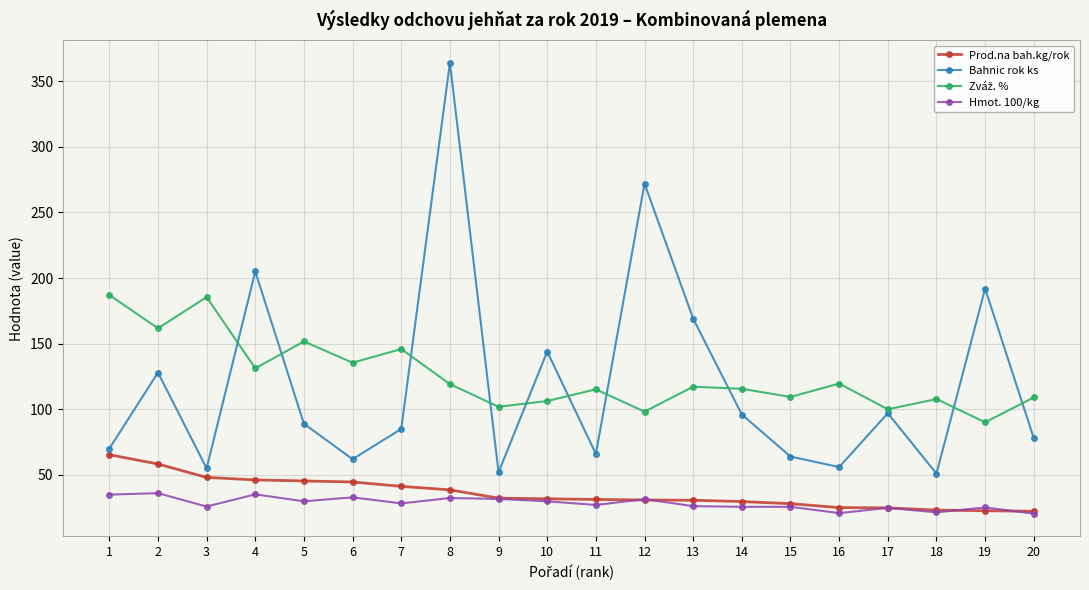

What is the minimum value for Bahnic rok ks?

51.0